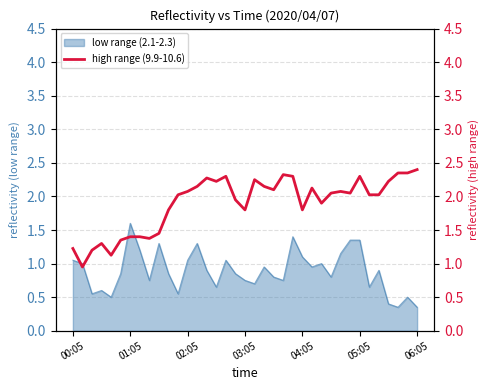

True or false: the data has more than 0 interior local peaks.

True